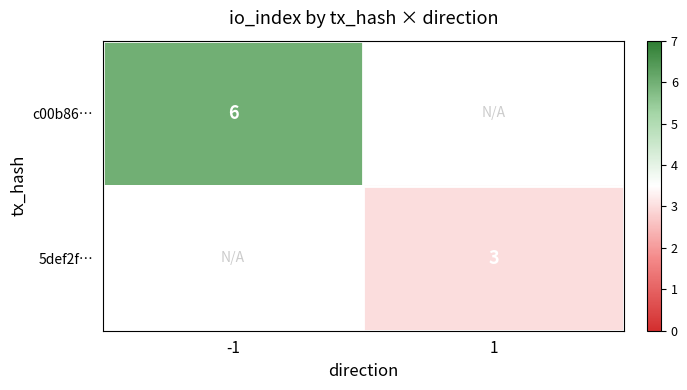

At how many categories does at least one series exceed 5?

1